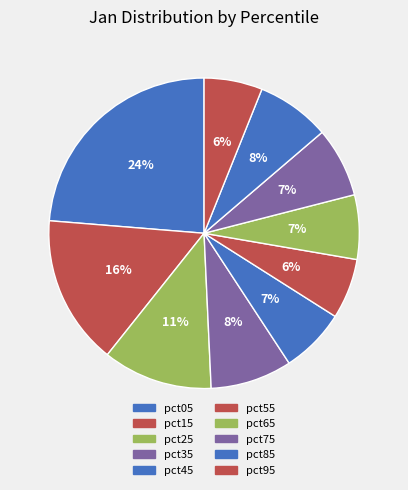

How many slices are in this pie chart?

10